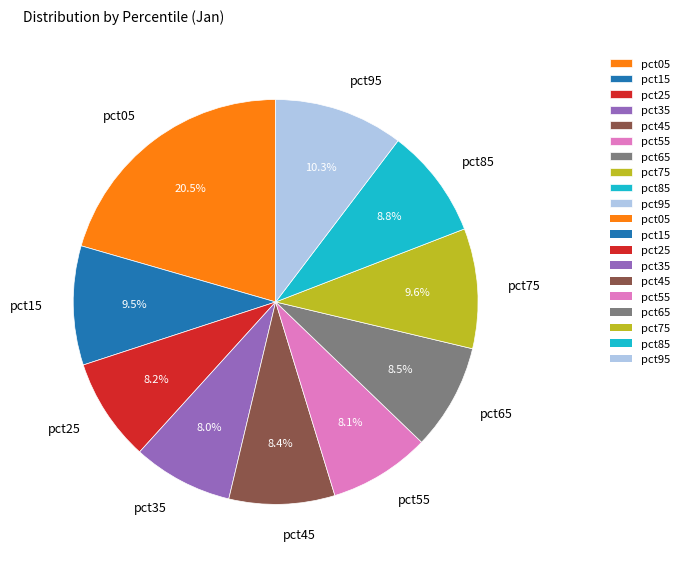

Which slice is the largest?

pct05